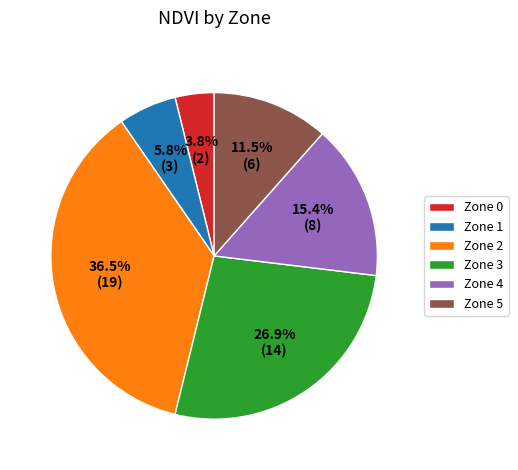

What is the largest slice in the pie chart?

Zone 2